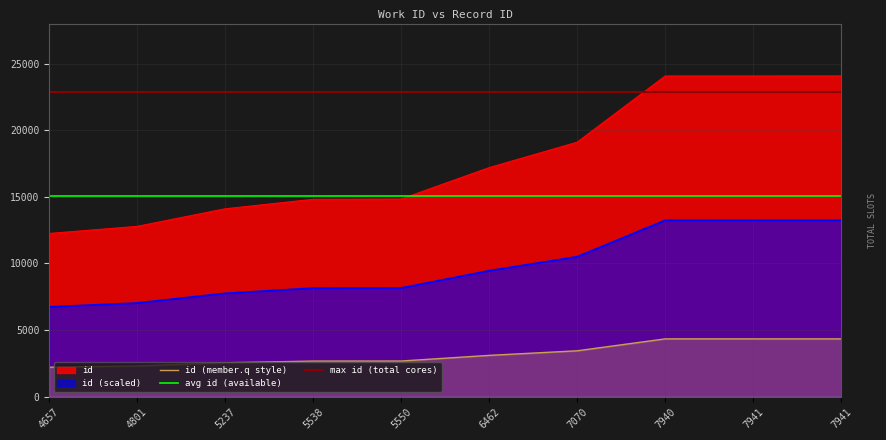

List the labels in order of value, smallest first.

4657, 4801, 5237, 5538, 5550, 6462, 7070, 7940, 7941, 7941